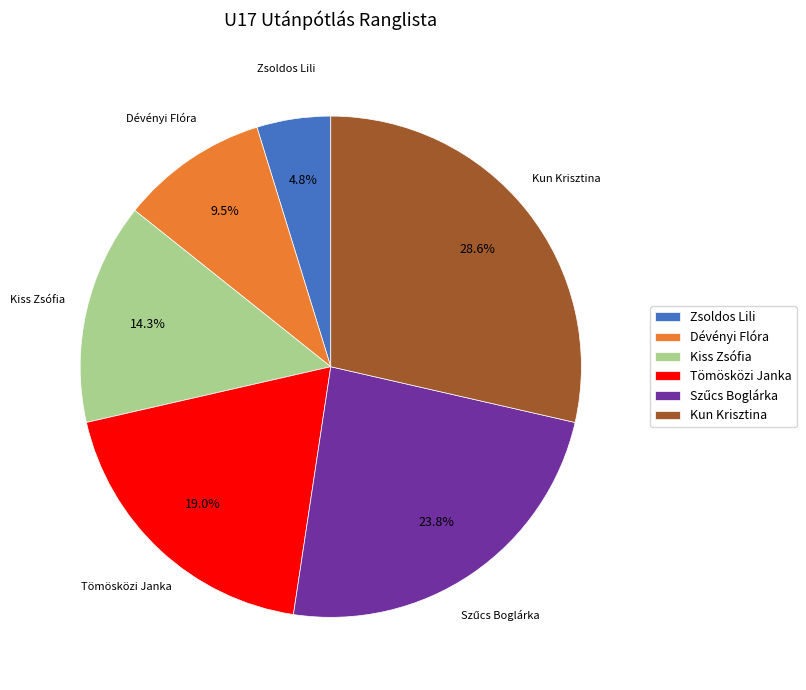

Is the sum of Kun Krisztina and Zsoldos Lili greater than half?

No